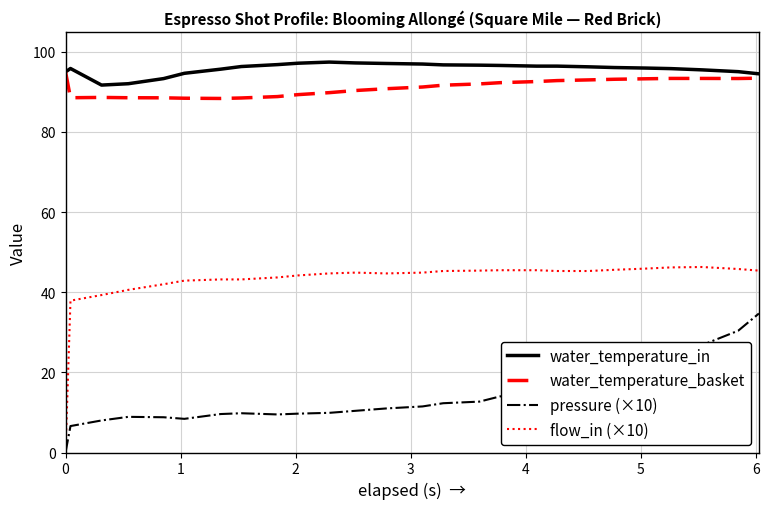

Which series has the largest total across all categories?

water_temperature_in